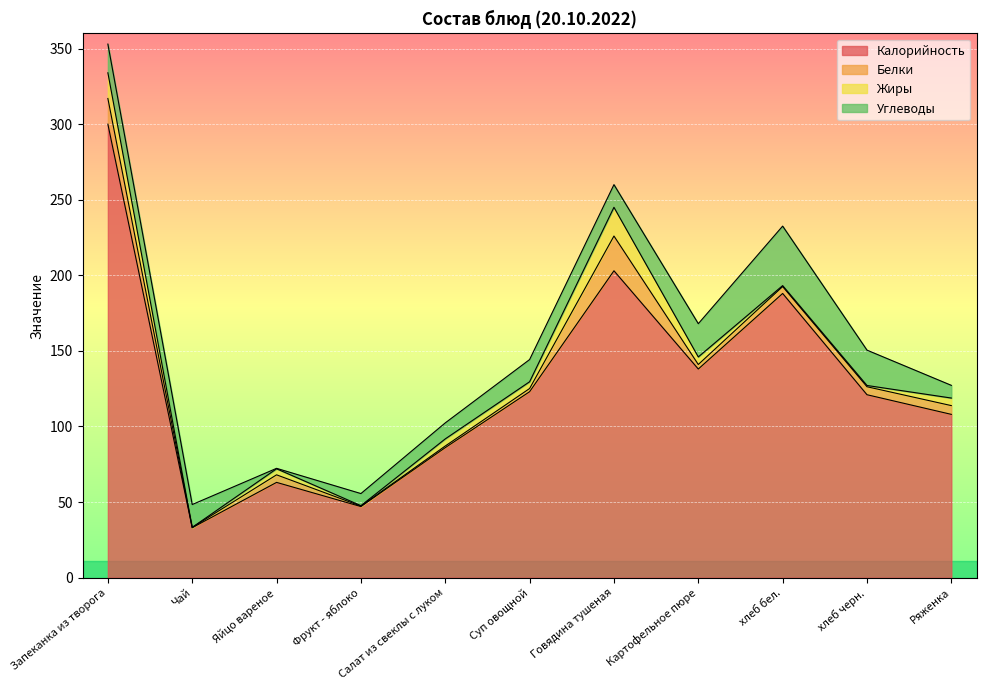

Which has a higher value, хлеб бел. or Салат из свеклы с луком?

хлеб бел.